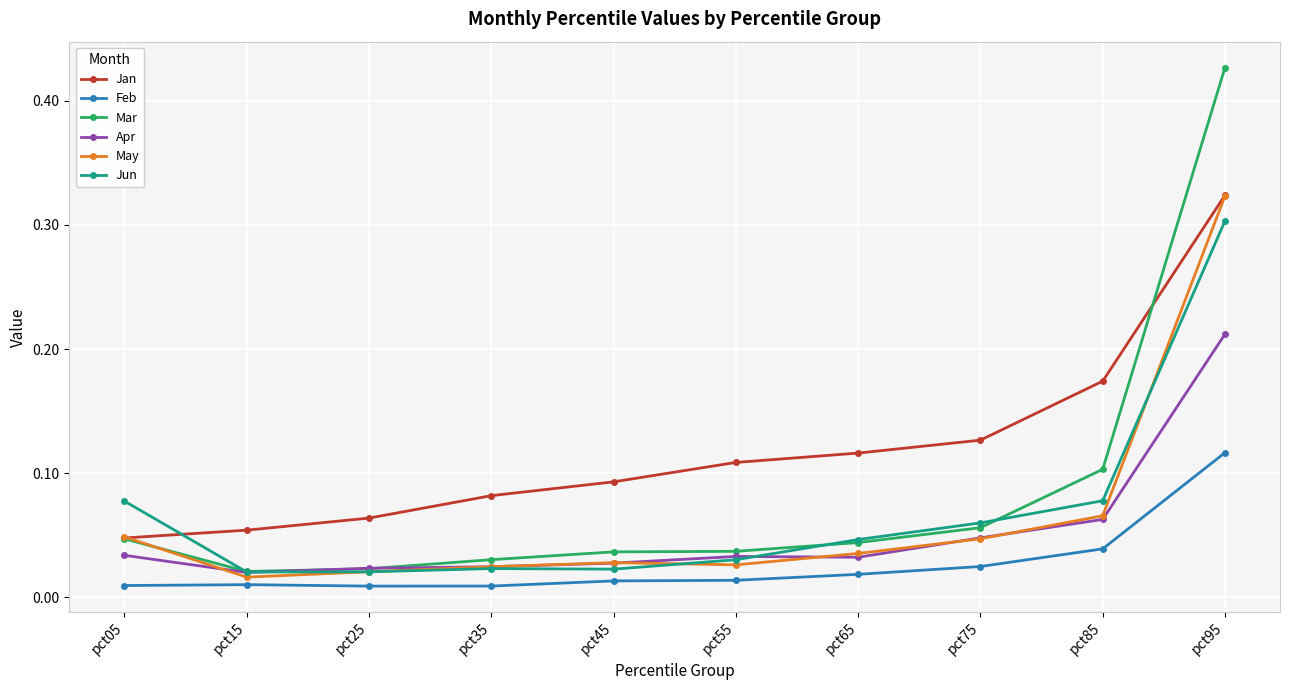

What are all the series names shown in the legend?

Jan, Feb, Mar, Apr, May, Jun